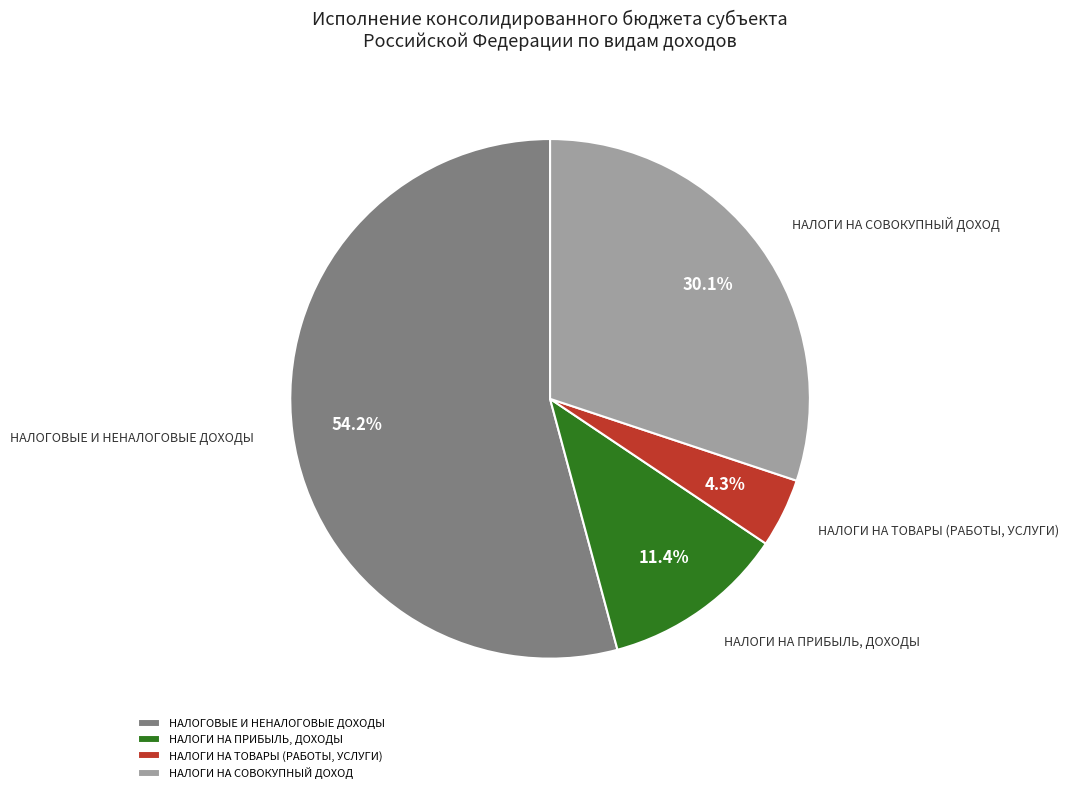

Which slice is the smallest?

НАЛОГИ НА ТОВАРЫ (РАБОТЫ, УСЛУГИ)